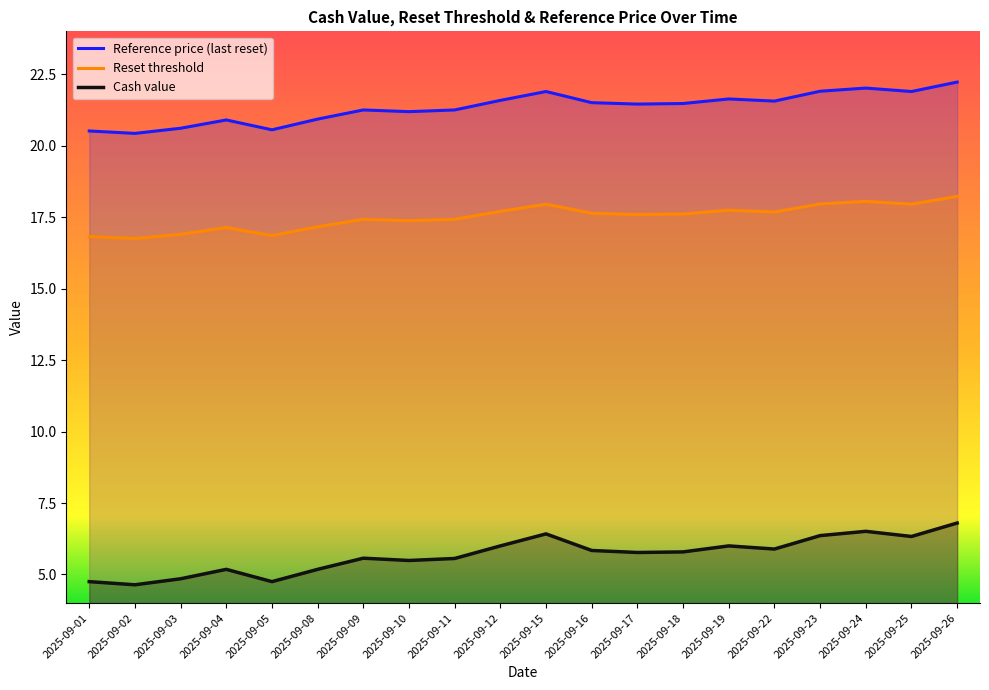

What is the difference between the maximum and minimum values in the Reset threshold series?

1.5